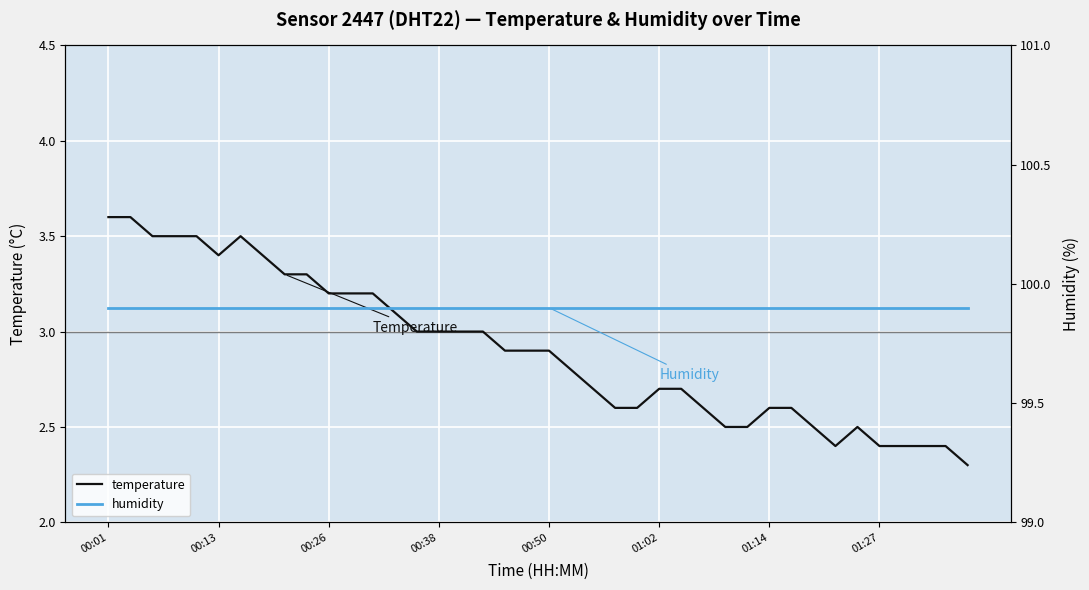

What is the highest value of the temperature series?

3.6